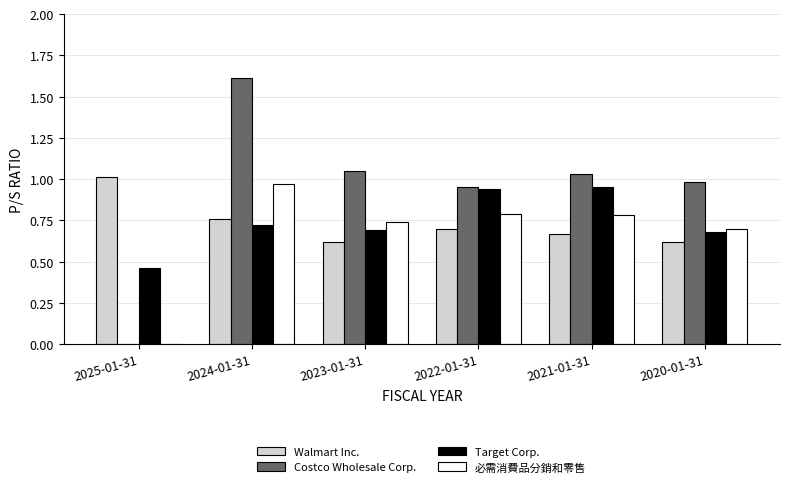

Which label corresponds to the largest value in the chart?

2024-01-31